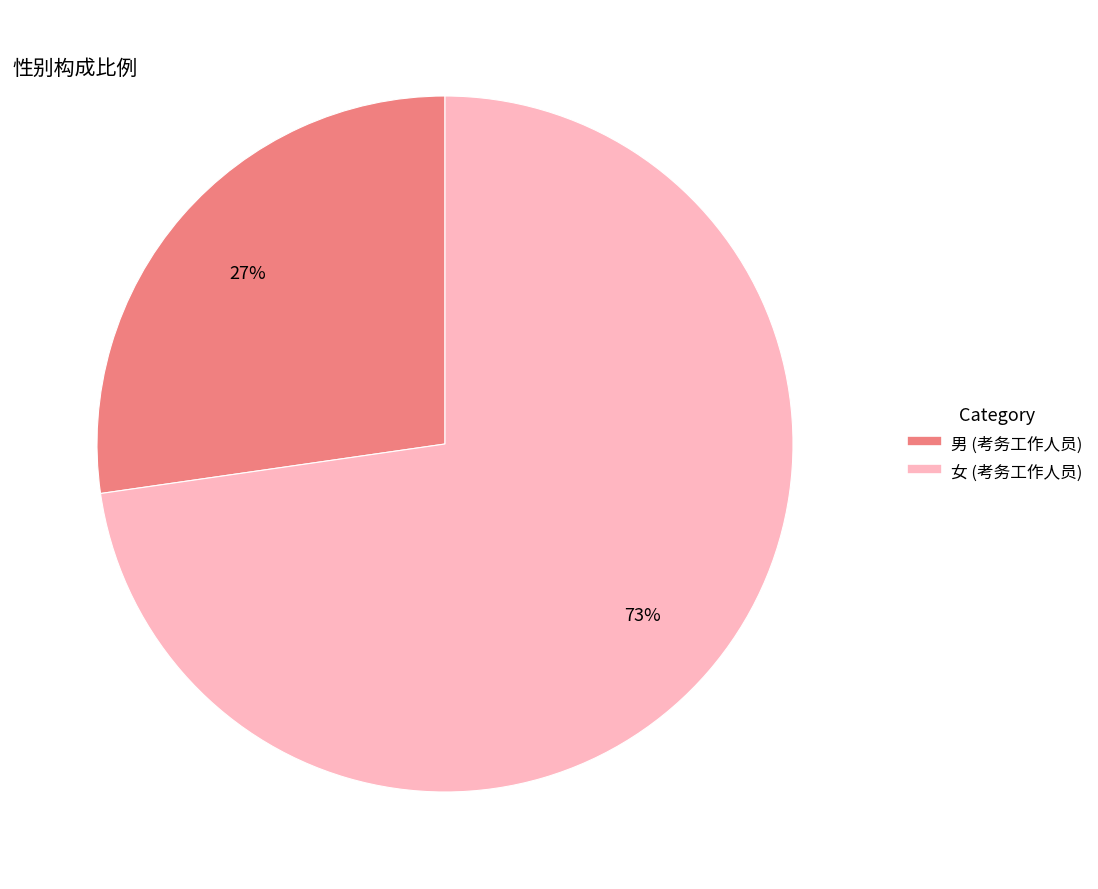

Which category accounts for the majority?

女